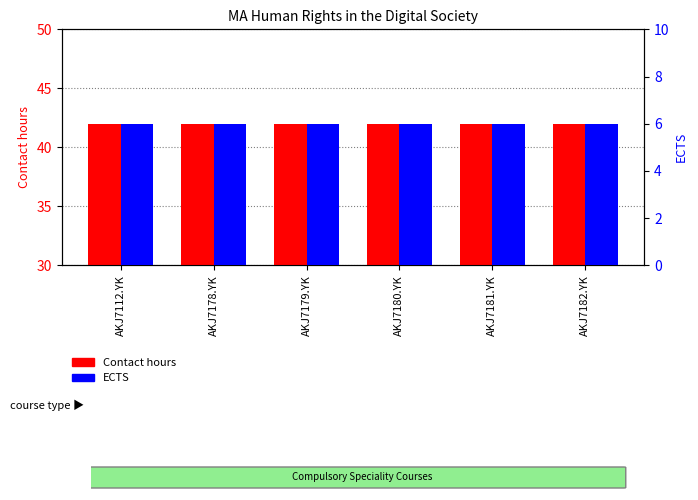

At AKJ7182.YK, list the series in order from largest to smallest.

Contact hours, ECTS